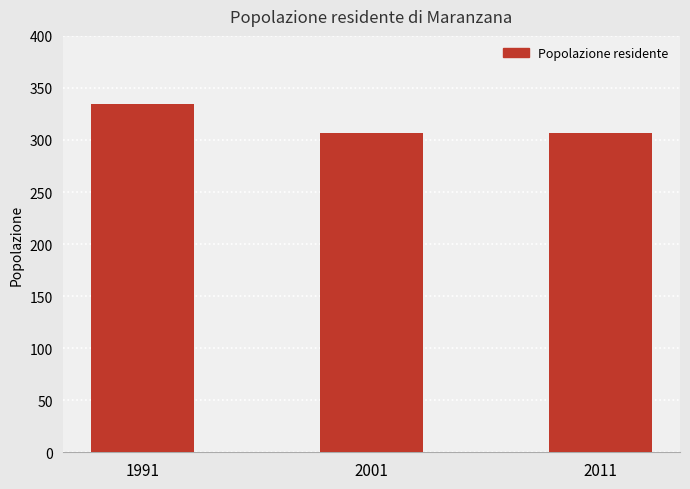

Reading left to right, what are all the values shown in this chart?

335	307	307